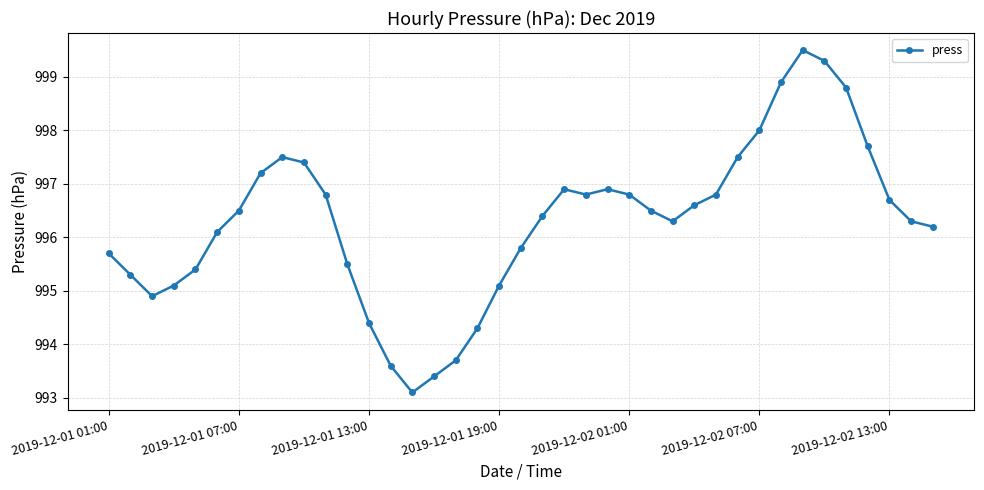

What is the smallest value displayed?

993.1